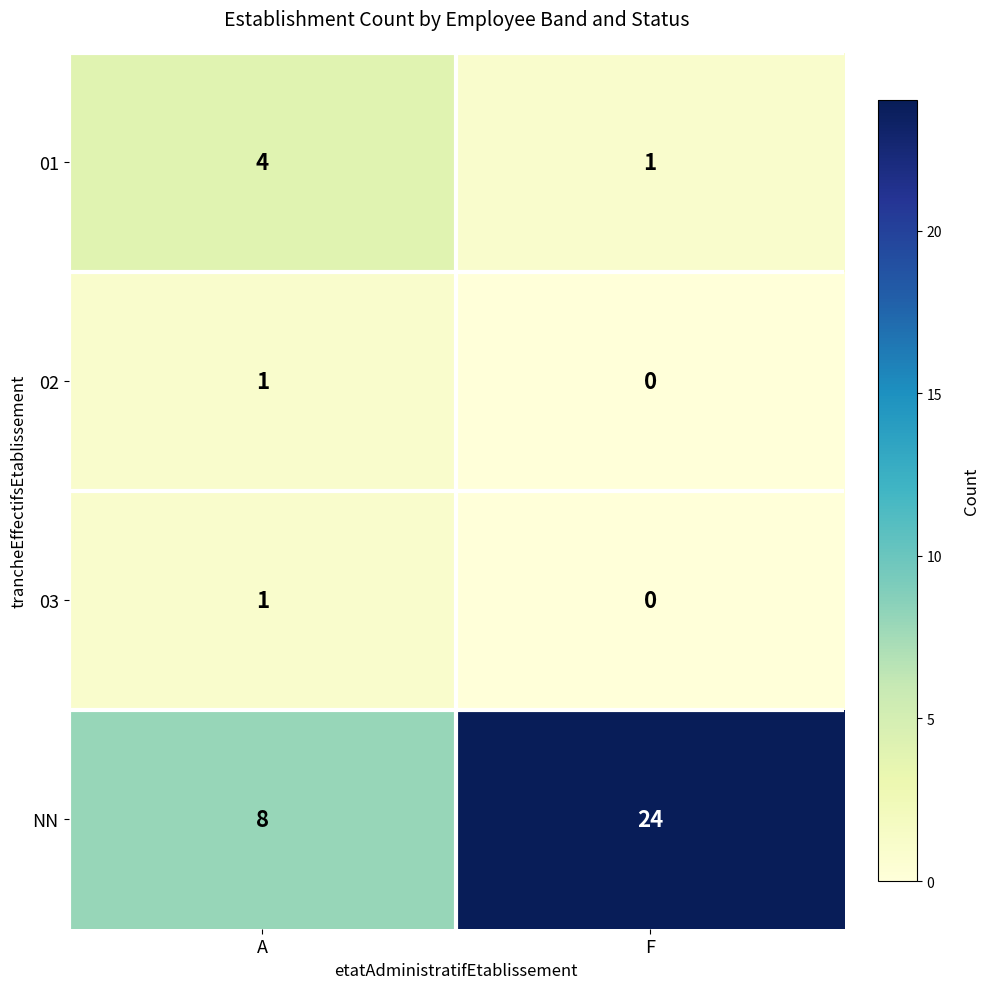

Which category has the highest value across all series?

F